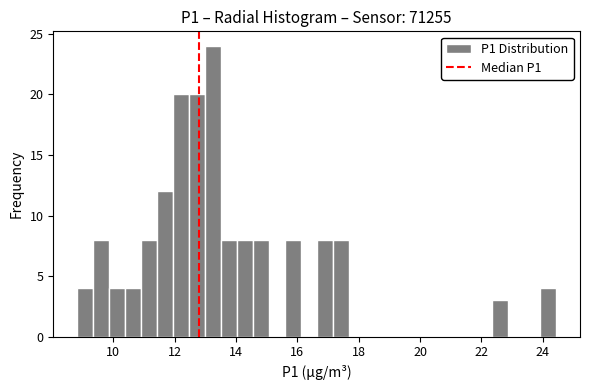

Read against the x-axis, roughly where is the centre of the tallest bar?

13.2